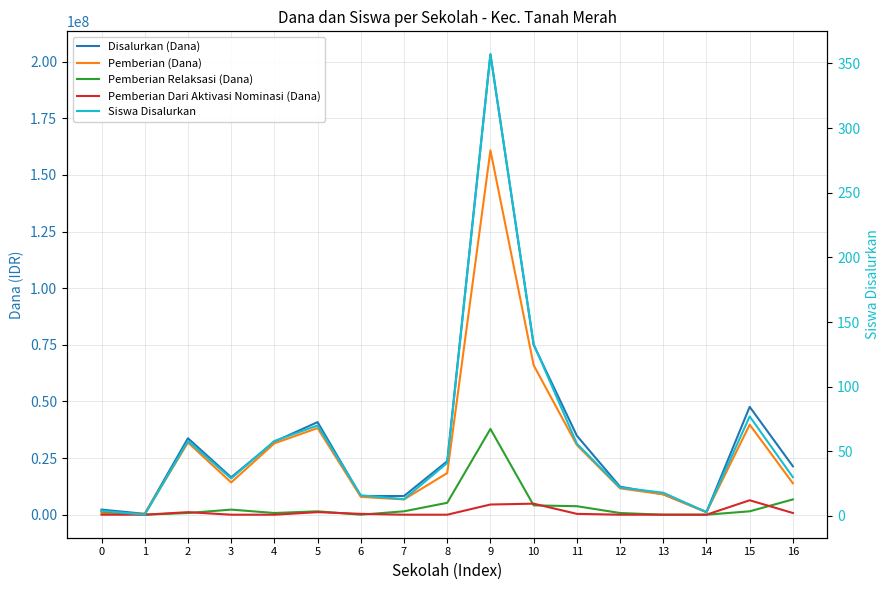

Where is the first local minimum for Pemberian Relaksasi (Dana)?

1